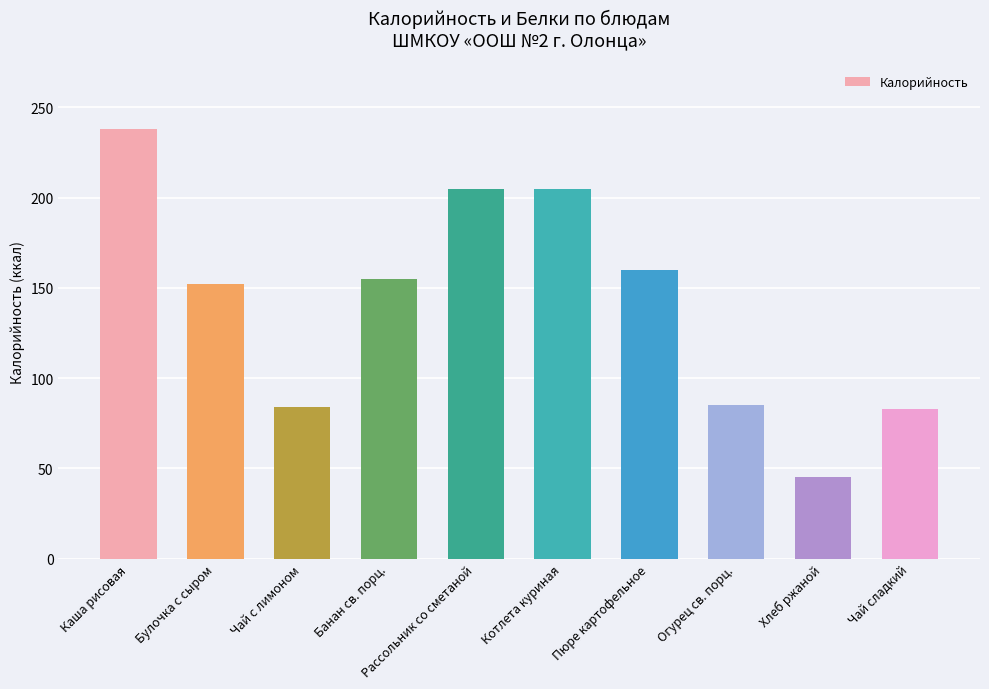

Are the bars grouped side by side (vs. stacked)?

No